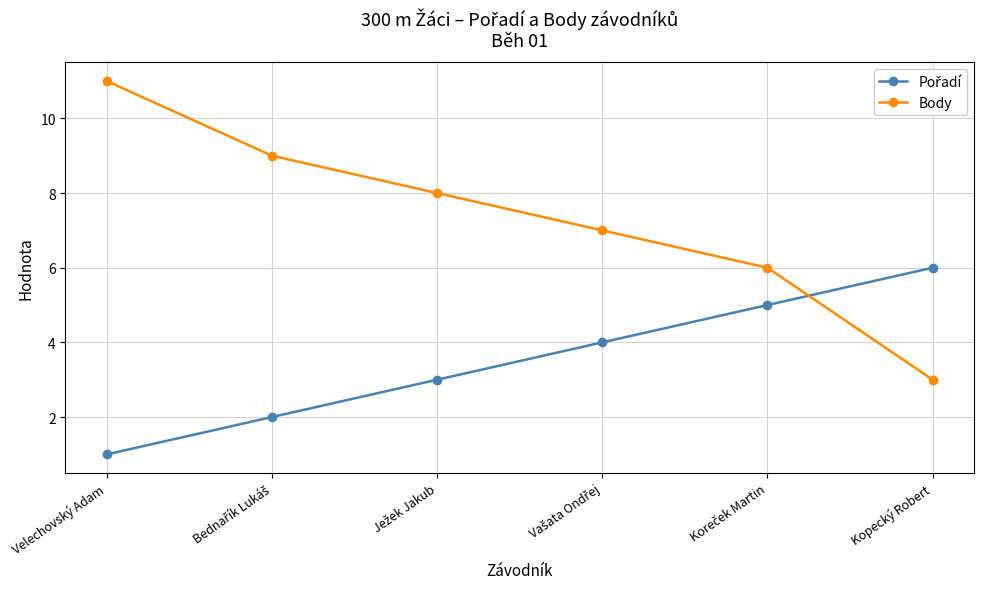

True or false: Body has more than 1 interior local peaks.

False